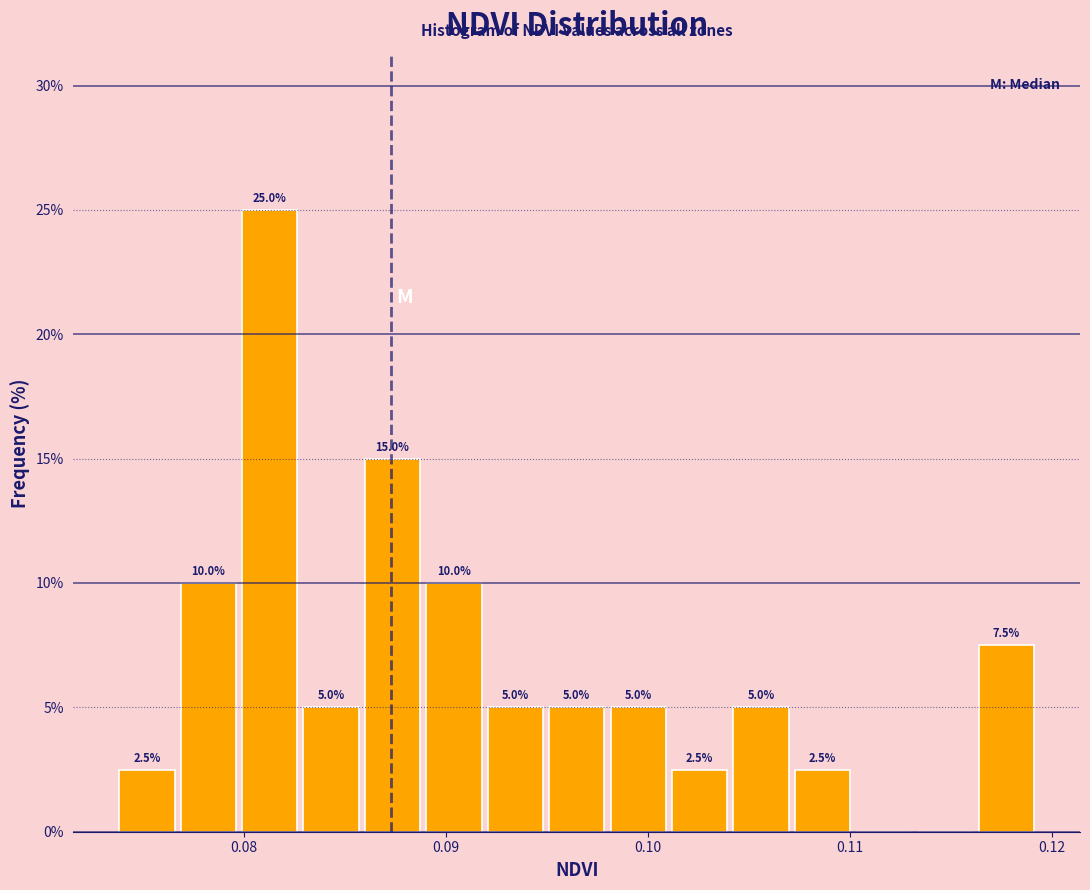

Around what value on the x-axis is the tallest bar? Give the approximate position of its centre, as read against the axis.

0.081